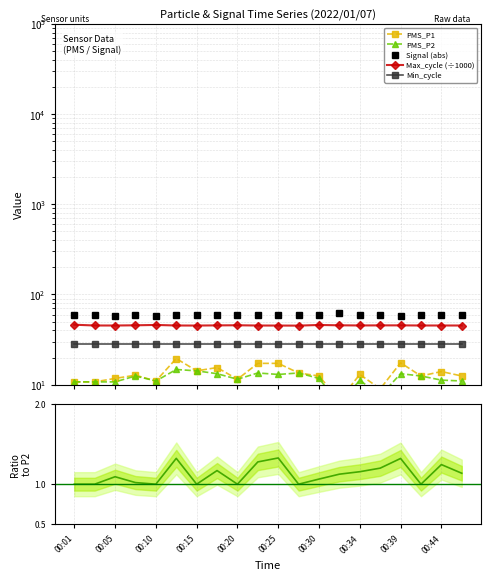

Reading left to right, list all the values displayed in this chart.

PMS_P1: 10.8	10.8	11.8	12.8	11.0	19.5	14.2	15.5	11.5	17.2	17.2	13.5	12.5	6.8	13.0	9.0	17.5	12.5	14.0	12.5
PMS_P2: 10.8	10.8	10.8	12.5	11.0	14.8	14.2	13.2	11.5	13.5	13.0	13.5	11.8	6.0	11.2	7.5	13.2	12.5	11.2	11.0
Signal (abs): 60.0	59.0	58.0	60.0	58.0	59.0	60.0	60.0	60.0	60.0	60.0	59.0	60.0	62.0	59.0	59.0	58.0	60.0	60.0	59.0
Max_cycle (÷1000): 46.2	45.3	45.3	45.6	46.0	45.3	45.3	45.5	45.6	45.3	45.3	45.2	45.9	45.5	45.4	45.5	45.5	45.3	45.3	45.3
Min_cycle: 28.0	28.0	28.0	28.0	28.0	28.0	28.0	28.0	28.0	28.0	28.0	28.0	28.0	28.0	28.0	28.0	28.0	28.0	28.0	28.0
PMS_P1/PMS_P2: 1.0	1.0	1.1	1.0	1.0	1.3	1.0	1.2	1.0	1.3	1.3	1.0	1.1	1.1	1.2	1.2	1.3	1.0	1.2	1.1